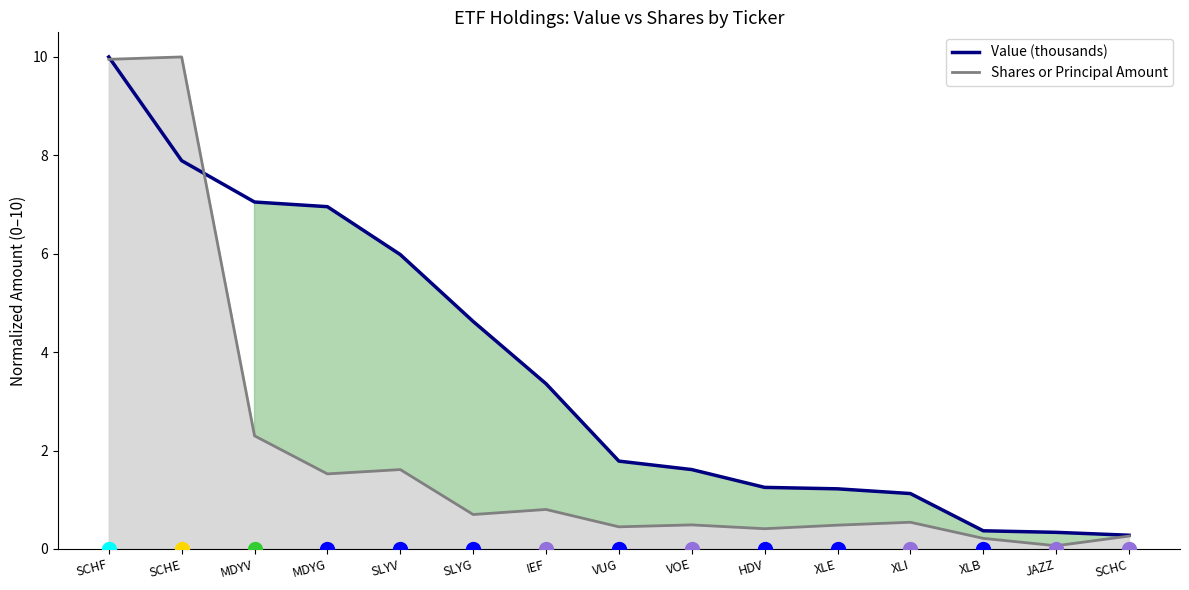

Between VOE and XLI, which series saw the biggest shift?

Value (thousands)